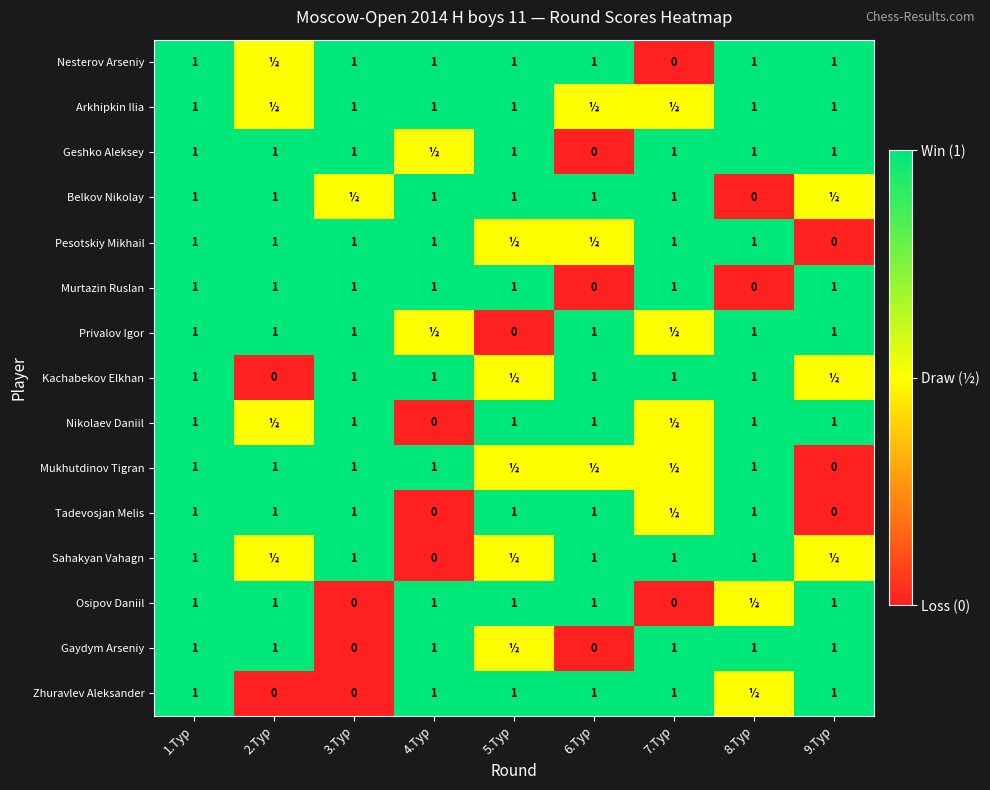

The Kachabekov Elkhan series shows 1.0 at 1.Тур. True or false?

True